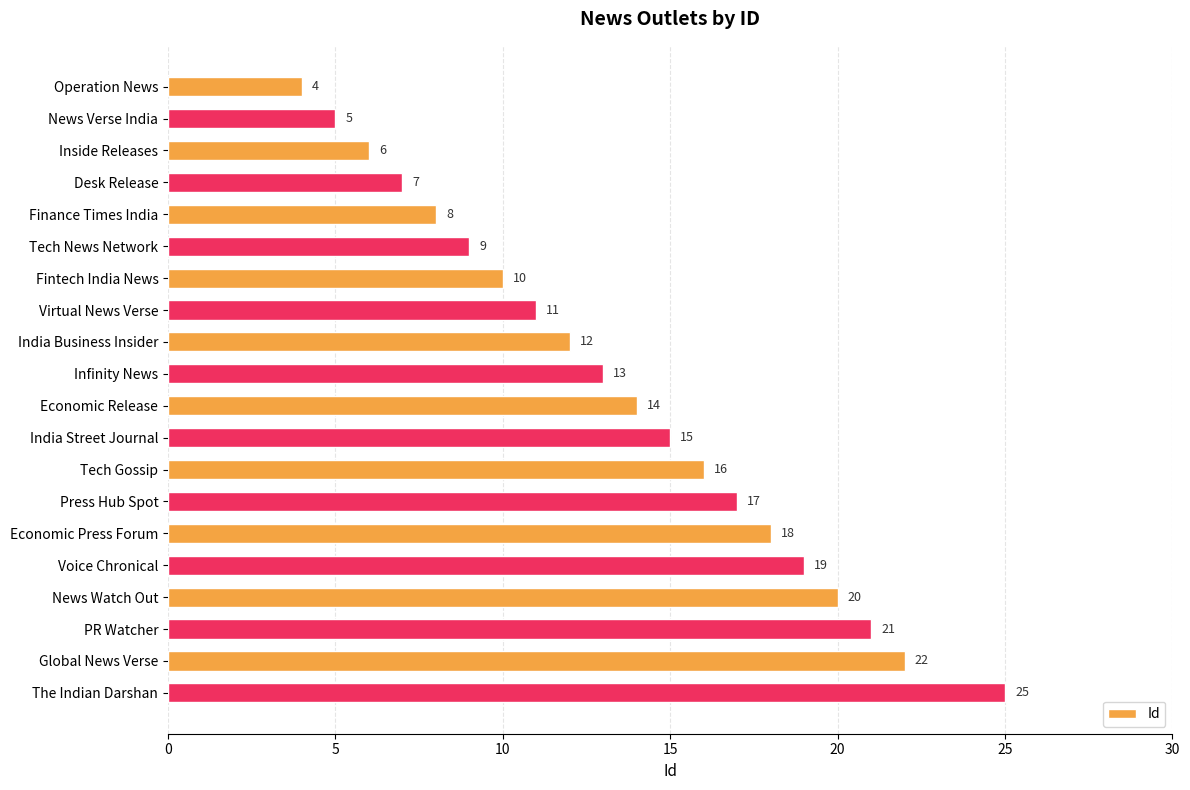

What is the ratio of the value at Global News Verse to the value at Tech News Network?

2.4